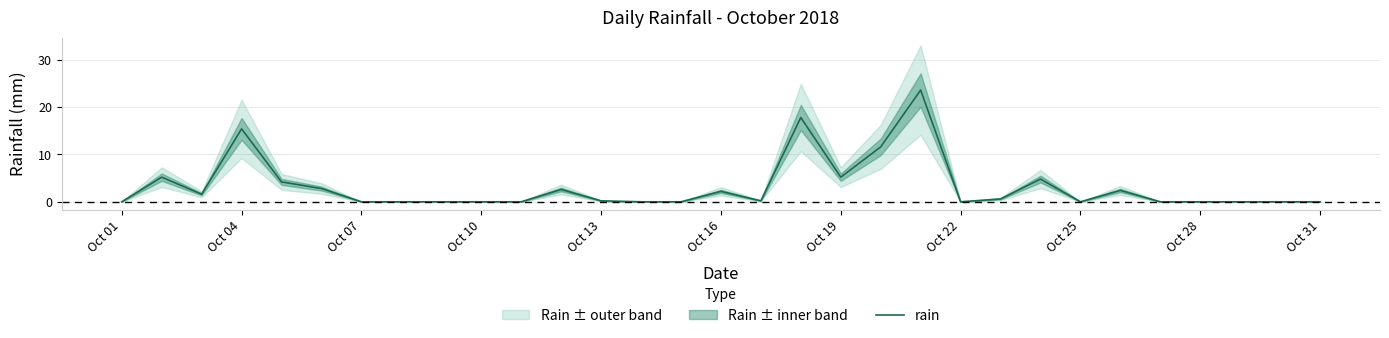

What is the difference between the maximum and minimum values?

23.6